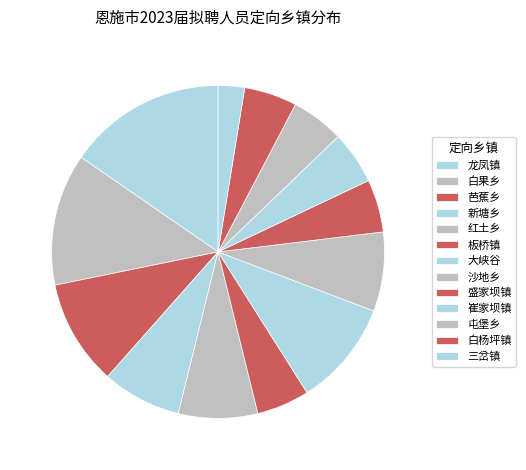

To the nearest percent, what is the difference between the largest and smallest slice percentages?

13%